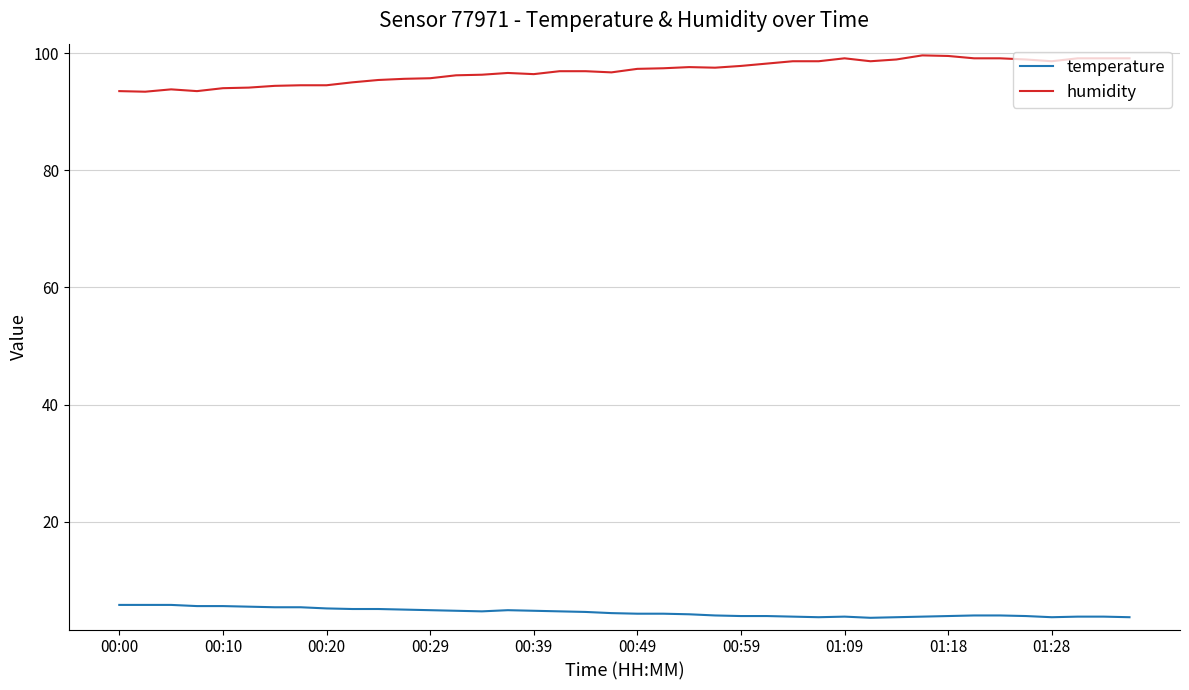

Which series has the largest total across all categories?

humidity